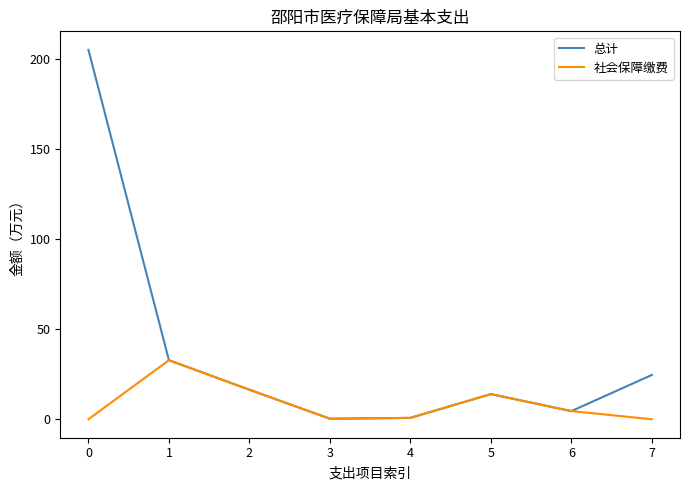

Does the chart have visible grid lines?

No